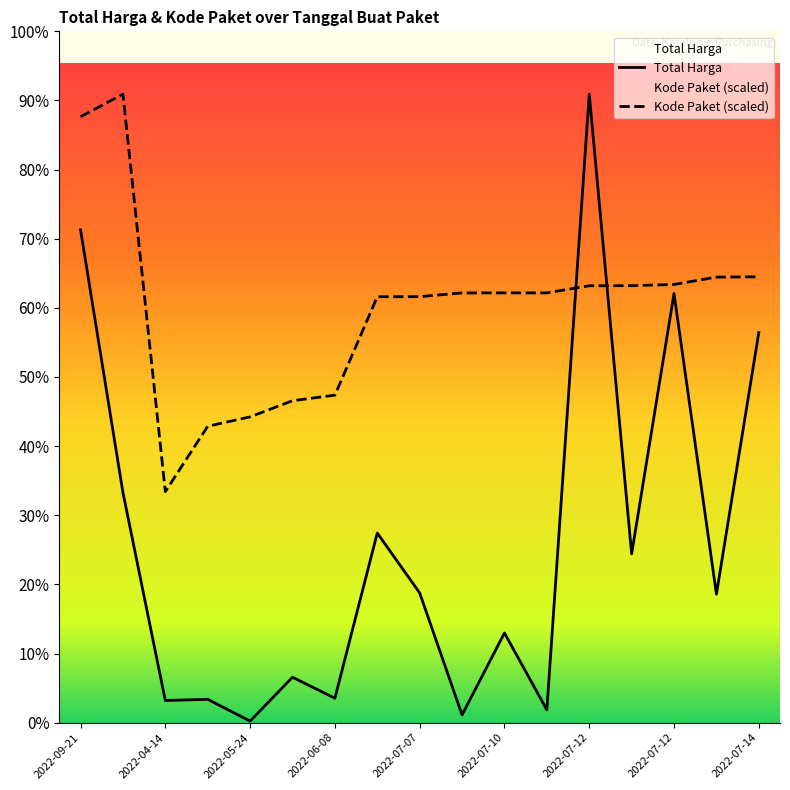

Which series changed the most between 2022-05-20 and 2022-07-10?

Kode Paket